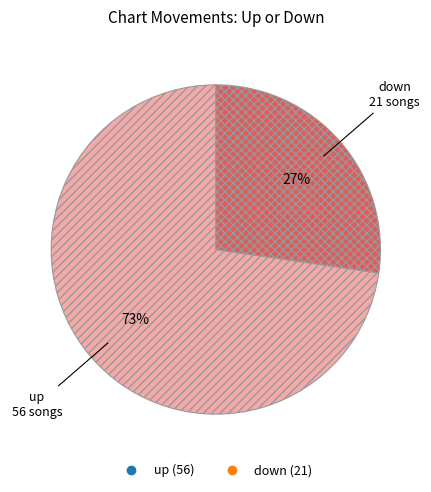

Rank the categories by value from highest to lowest.

up, down